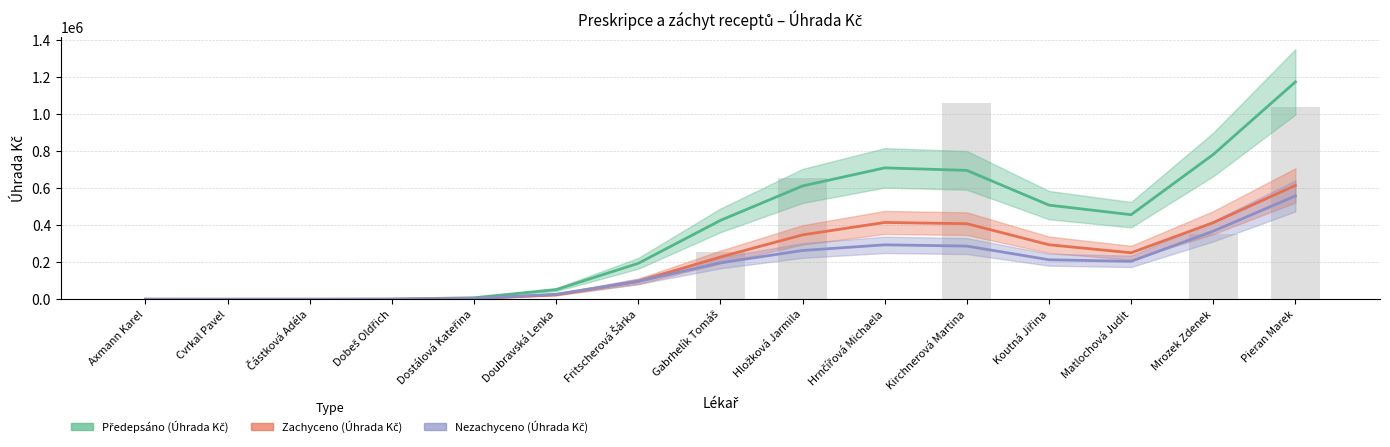

Is the value of Předepsáno (Úhrada Kč) at Gabrhelík Tomáš greater than the value of Zachyceno (Úhrada Kč) at Dobeš Oldřich?

Yes